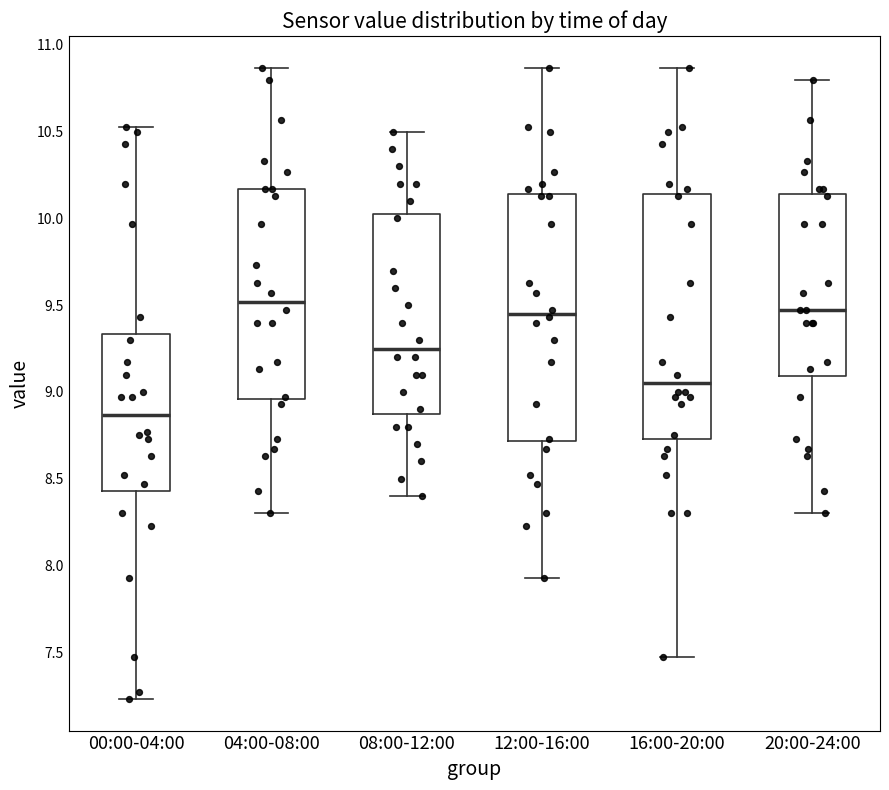

Reading left to right, transcribe this box plot: for each box, give where its median line is, the range the box spans, and where its two whiskers end, as read against the y-axis. The values are not printed on the chart, so give them approximately, as read against the axis.

00:00-04:00: median 8.85, box 8.45 to 9.35, whiskers 7.25 to 10.55
04:00-08:00: median 9.50, box 8.95 to 10.15, whiskers 8.30 to 10.85
08:00-12:00: median 9.25, box 8.90 to 10.05, whiskers 8.40 to 10.50
12:00-16:00: median 9.45, box 8.70 to 10.15, whiskers 7.95 to 10.85
16:00-20:00: median 9.05, box 8.75 to 10.15, whiskers 7.45 to 10.85
20:00-24:00: median 9.45, box 9.10 to 10.15, whiskers 8.30 to 10.80